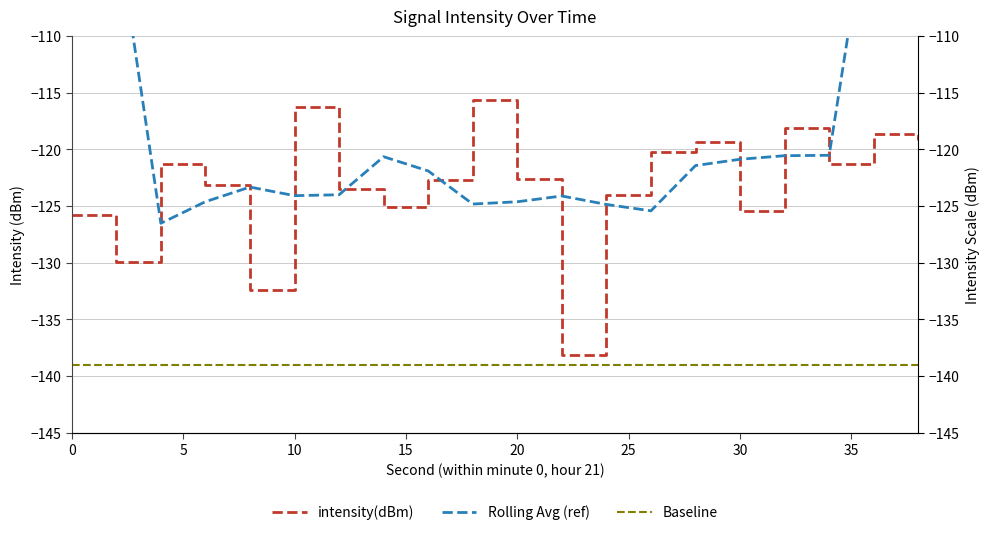

How many categories are shown in the chart?

20